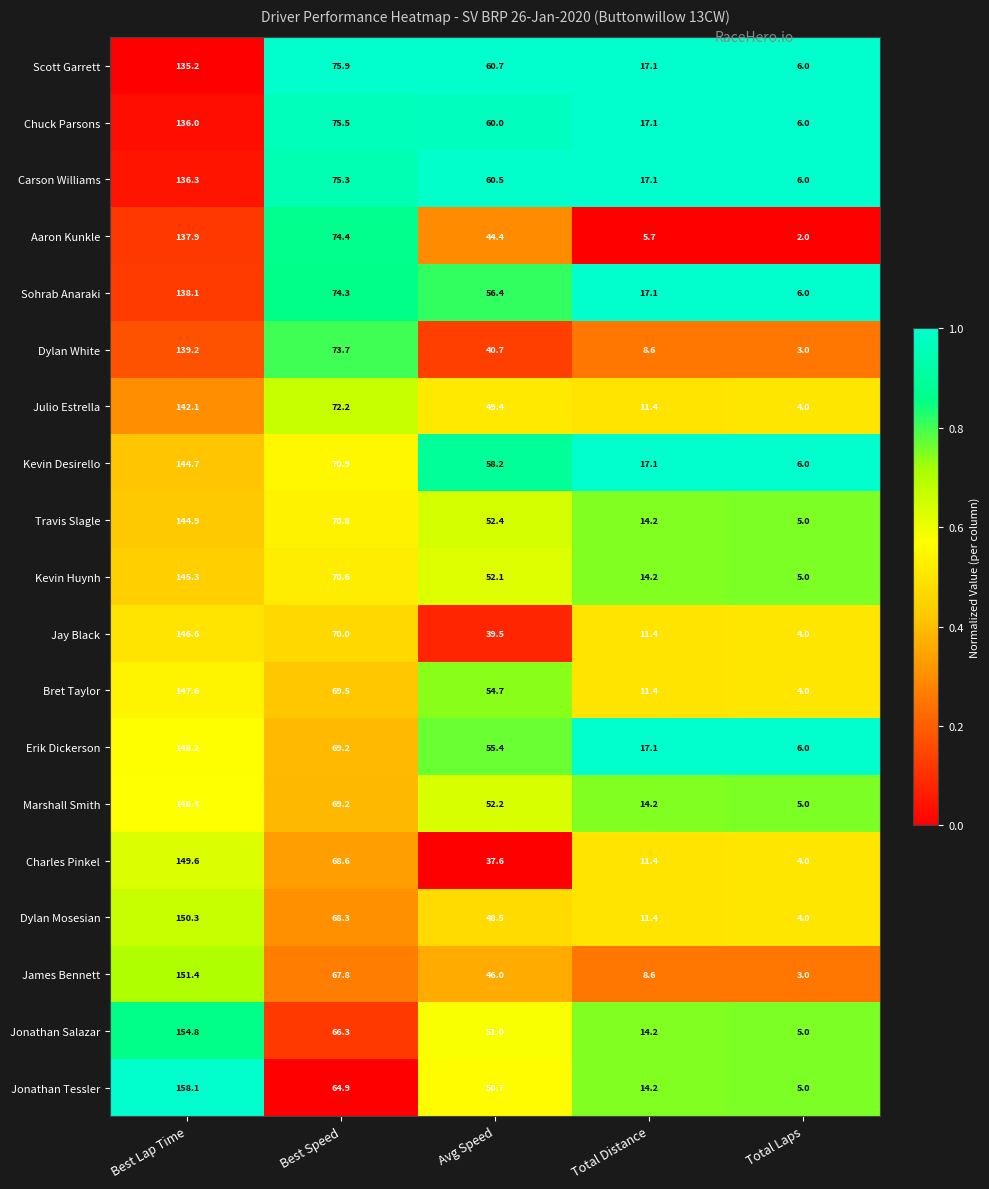

Is the value of Chuck Parsons at Best Speed greater than the value of Erik Dickerson at Avg Speed?

Yes